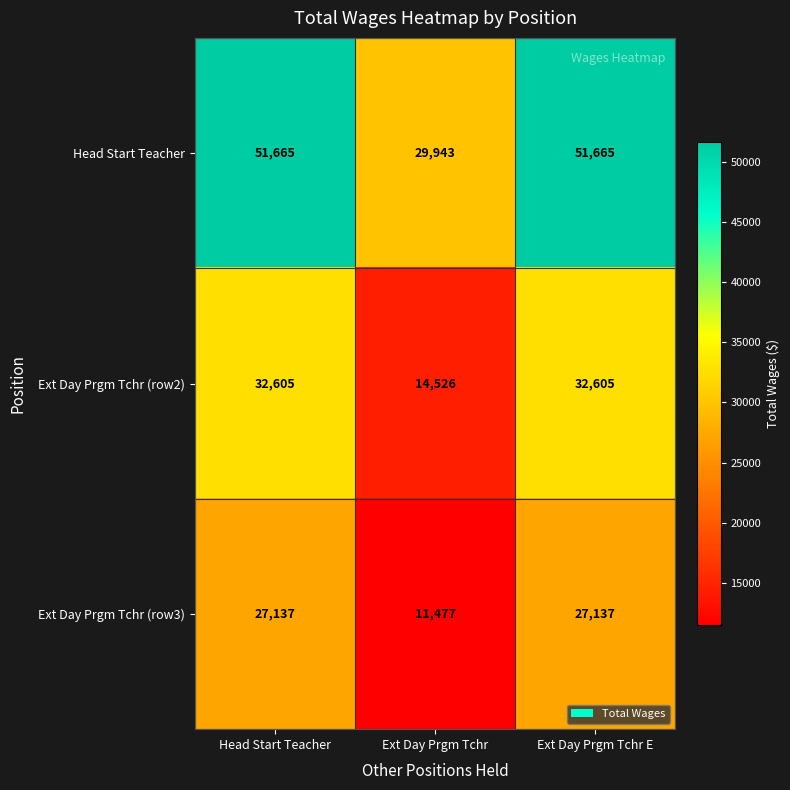

What is the total value across all series at Ext Day Prgm Tchr E?

111407